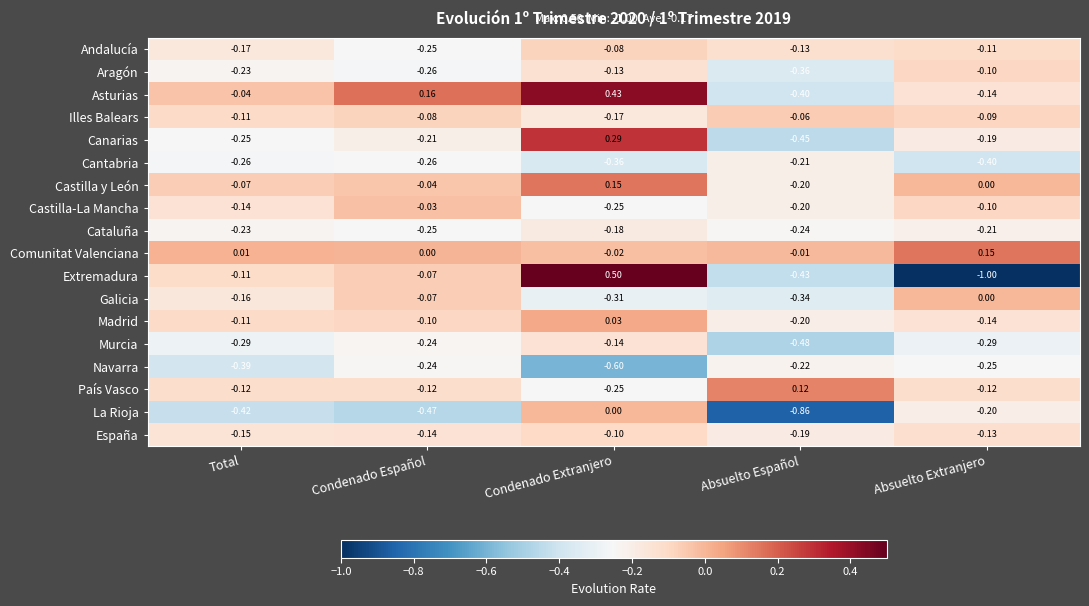

How many distinct data groups are displayed?

18